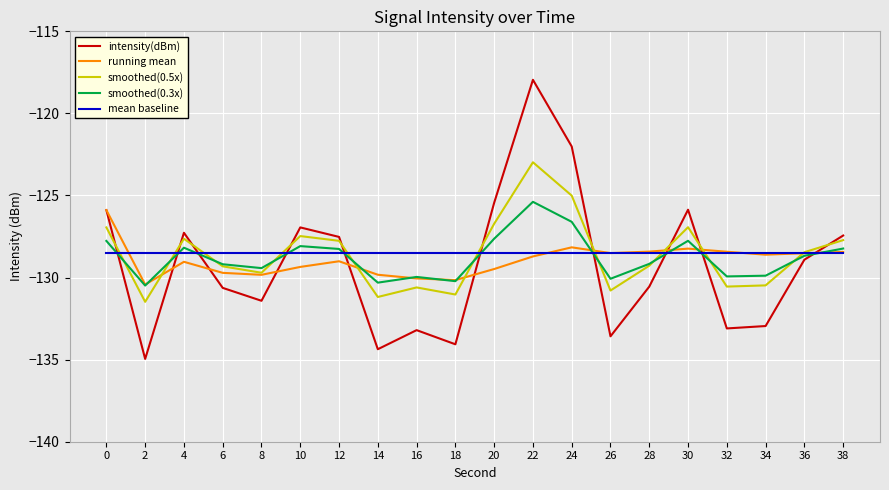

What are all the series names shown in the legend?

intensity(dBm), running mean, smoothed(0.5x), smoothed(0.3x), mean baseline